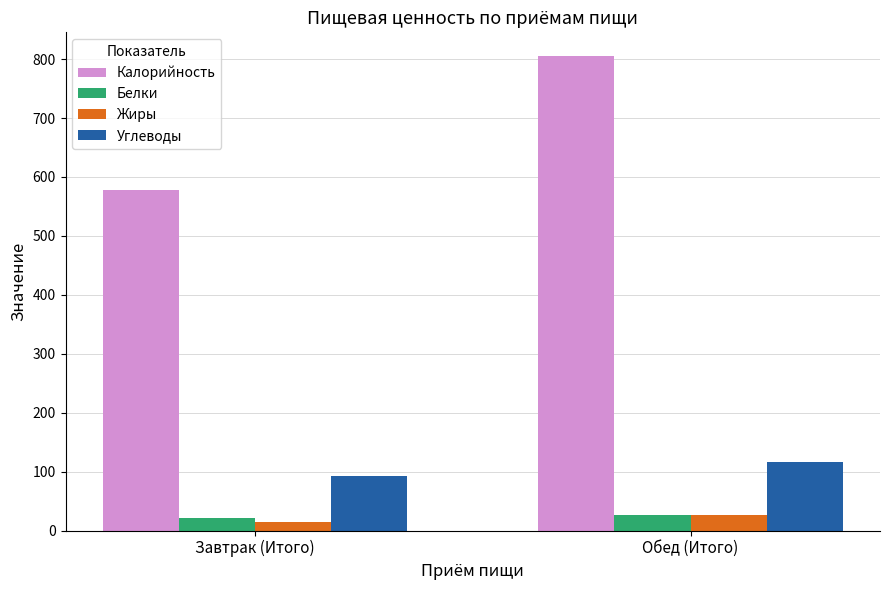

What is the difference between the maximum and minimum values in the Углеводы series?

24.8